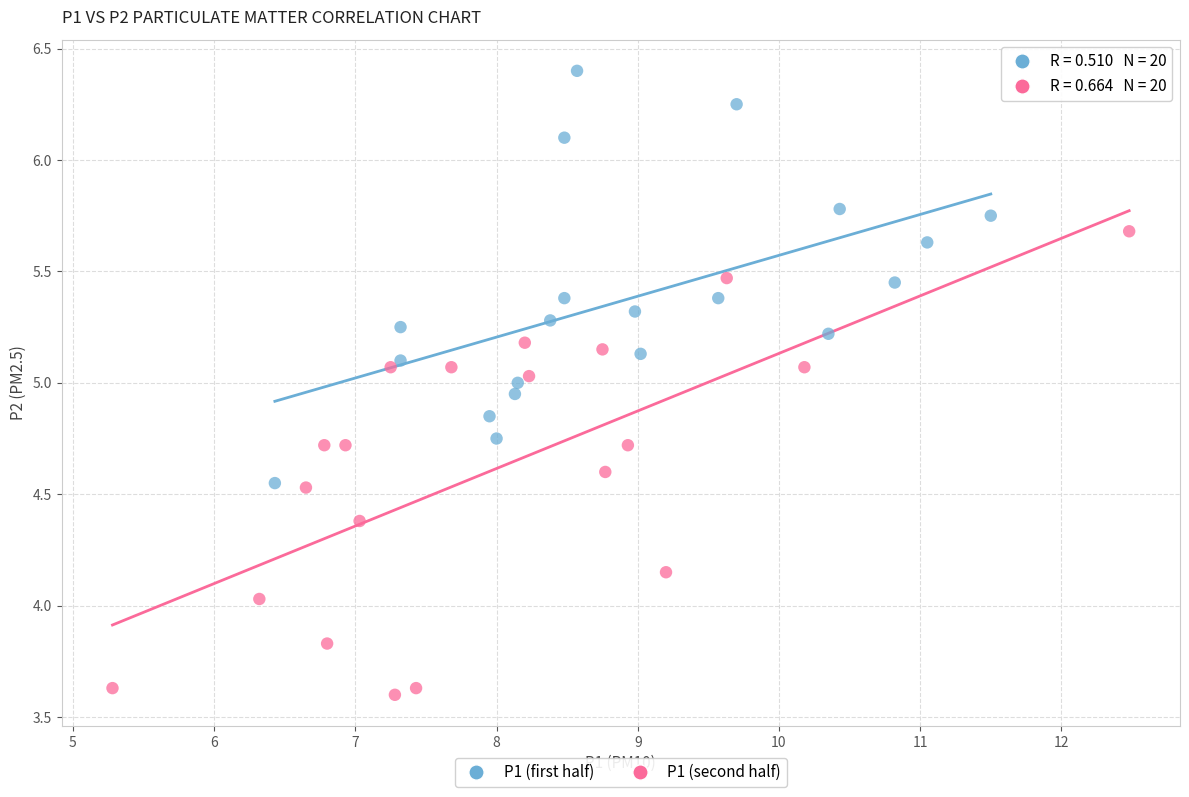

What are all the series names shown in the legend?

P1 (first half), P1 (second half)